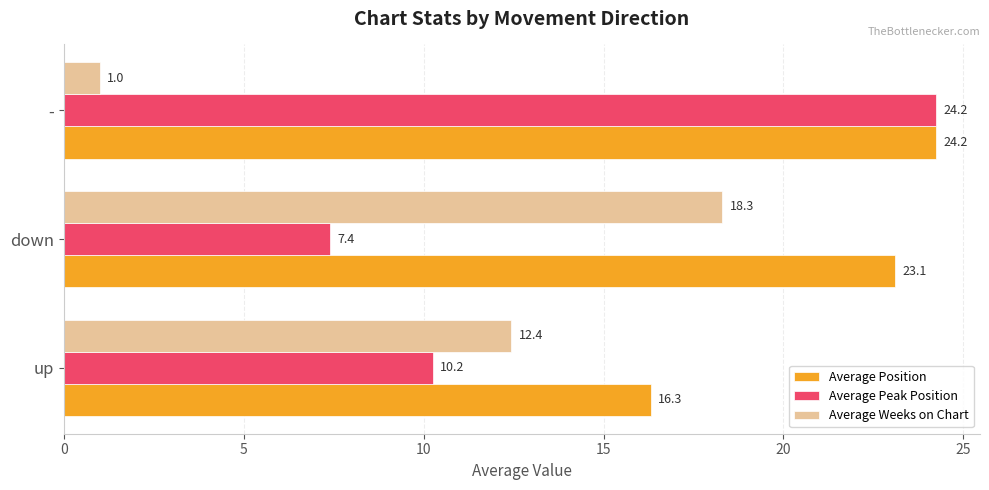

True or false: Average Weeks on Chart has a value of 1.0 at -.

True